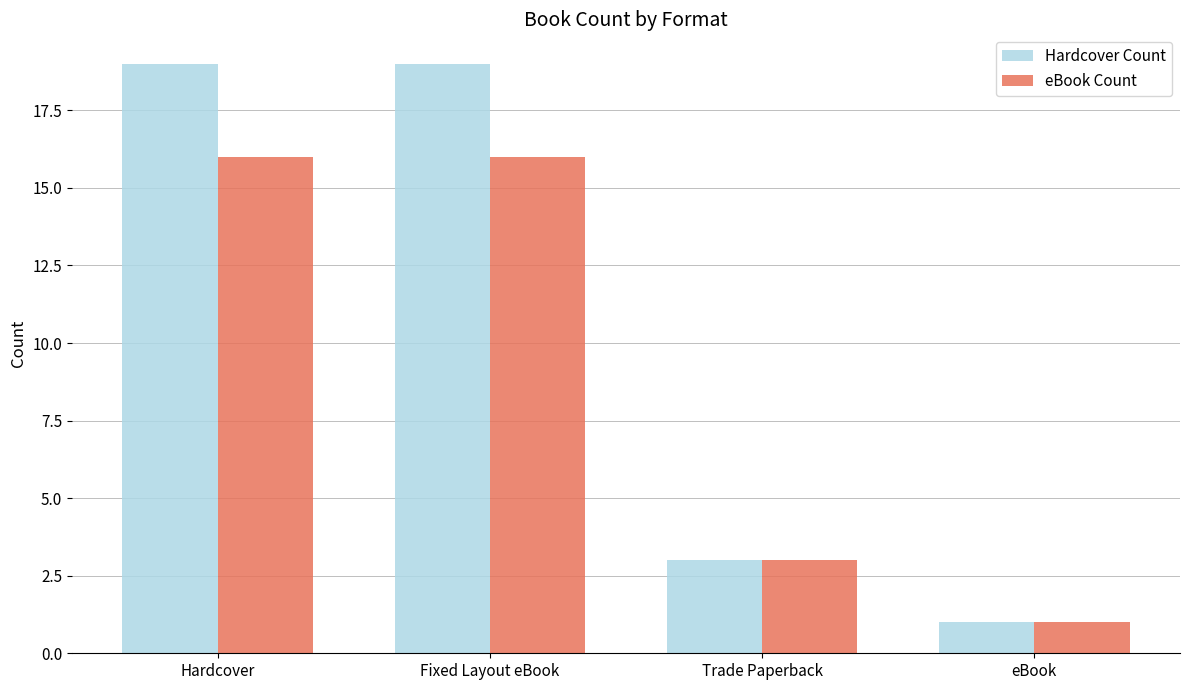

Count the number of categories in the chart.

4